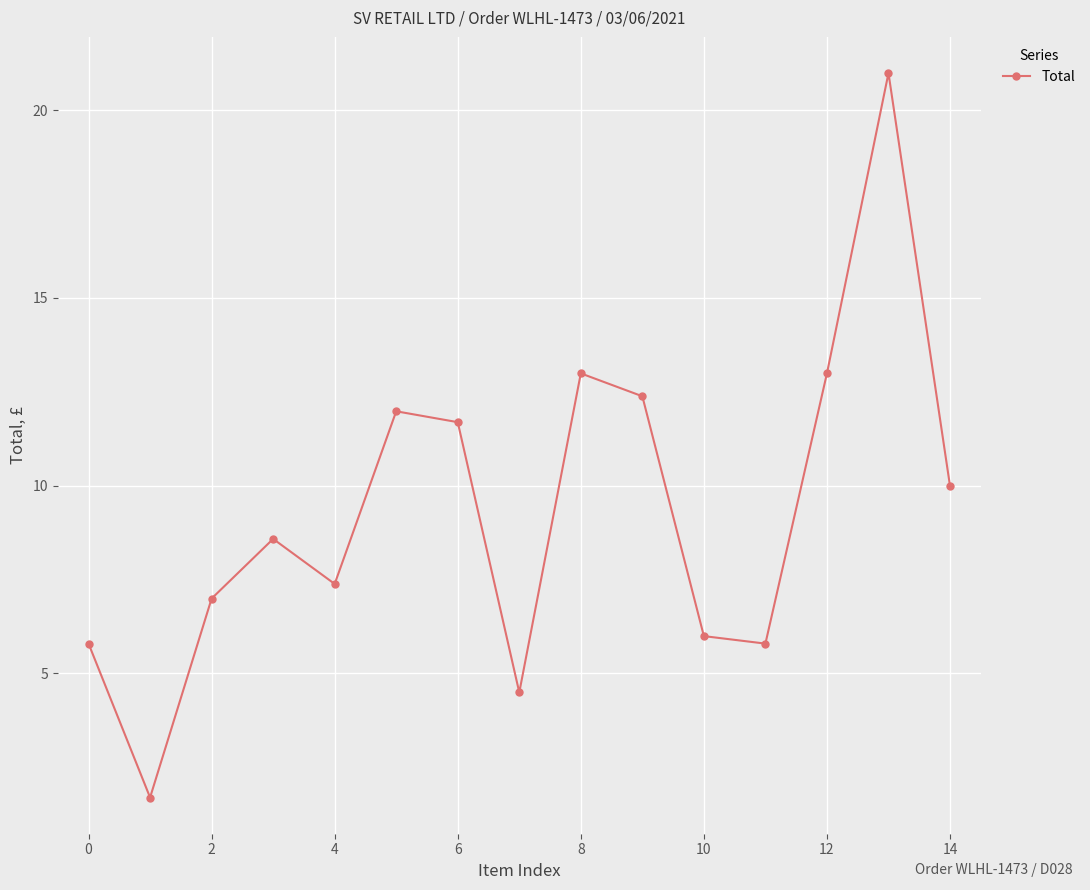

How many points are higher than both their immediate neighbors (excluding endpoints)?

4